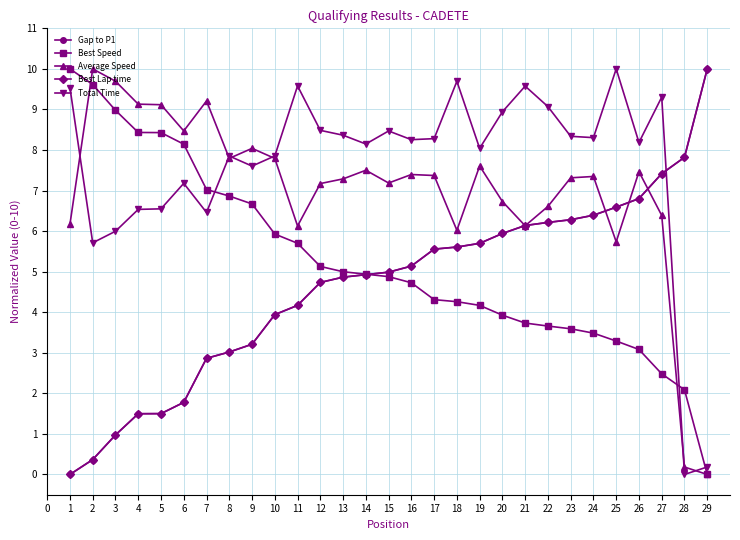

Which category has the lowest value in the Best Speed series?

29